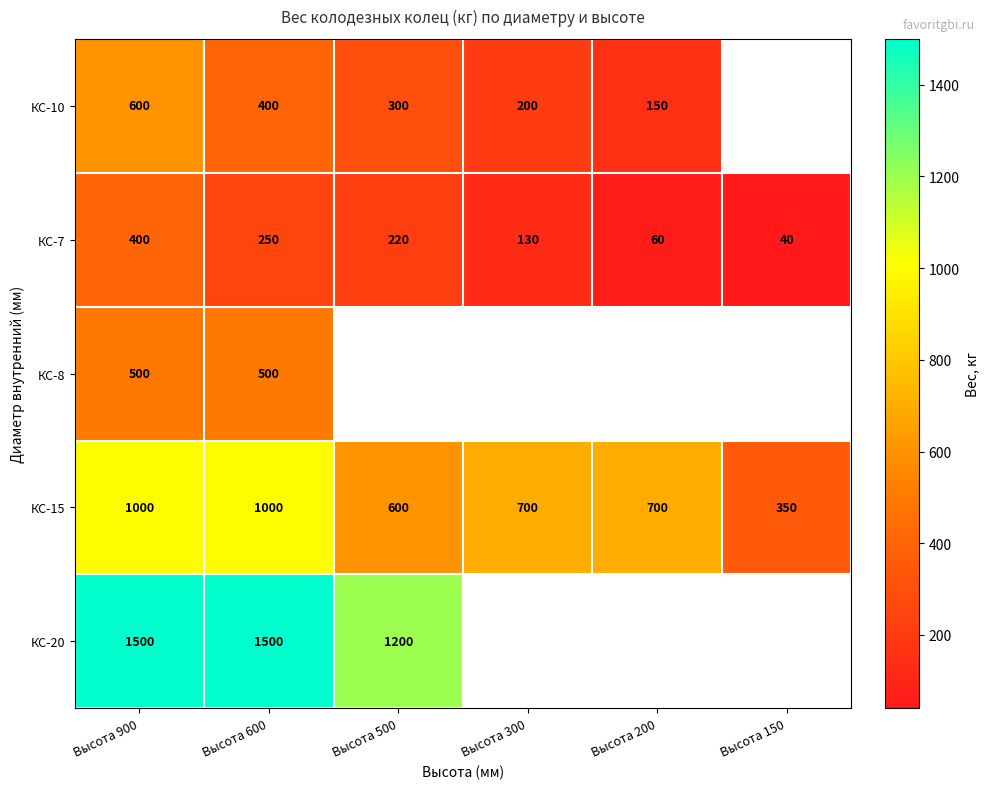

What is the total value across all series at Высота 900?

4000